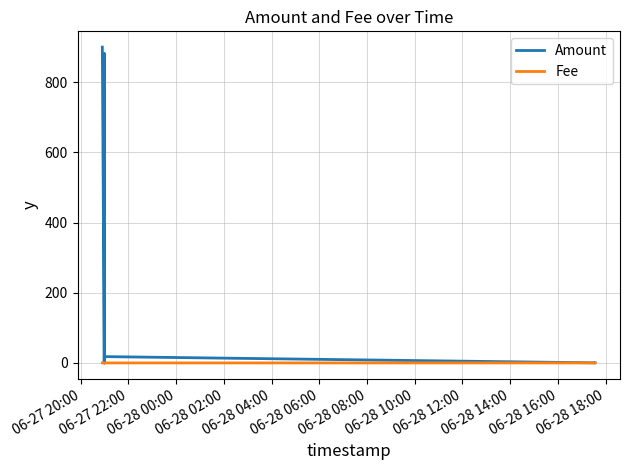

Is the value of Fee at 06-27 20:00 greater than the value of Amount at 06-28 06:00?

No